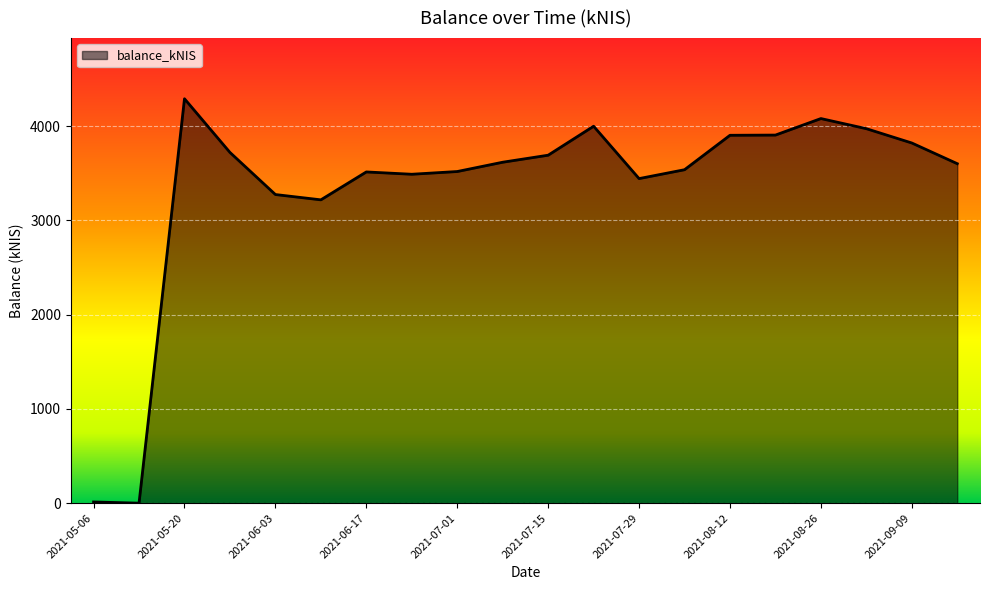

What is the maximum value shown in the chart?

4290.2